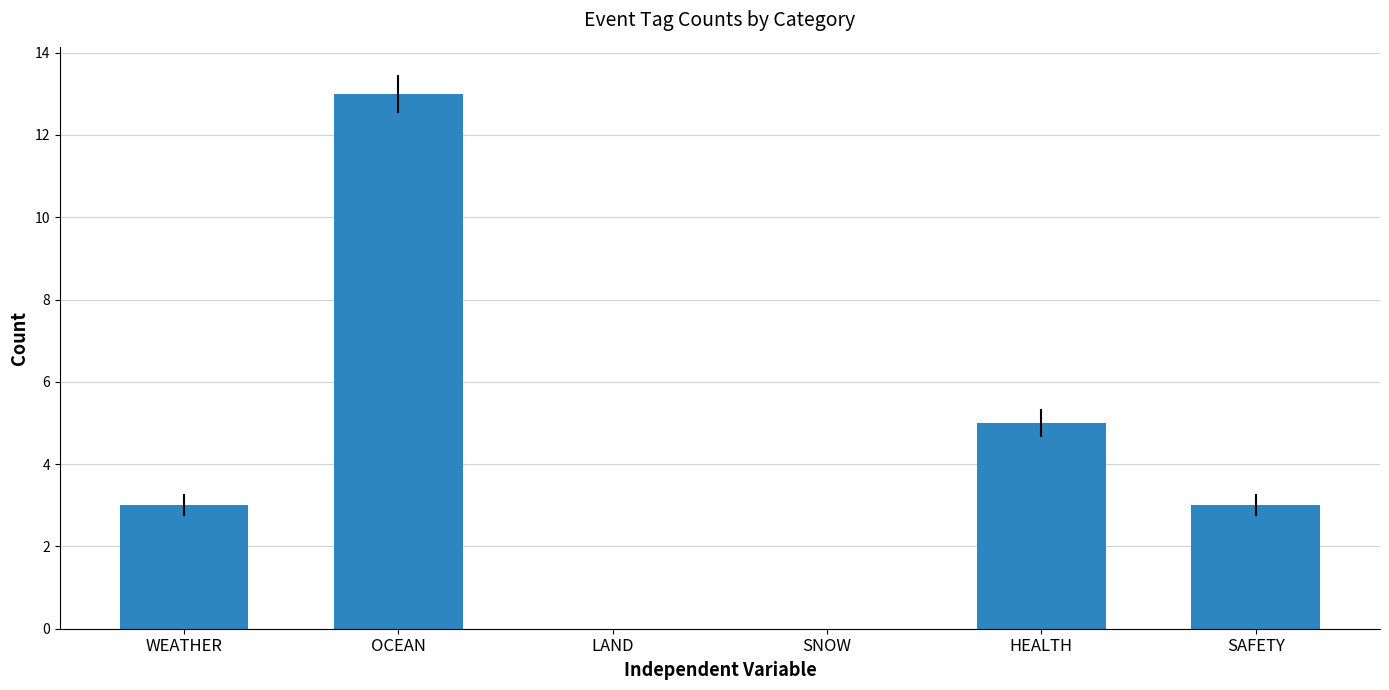

What is the change in value from SNOW to HEALTH?

+5